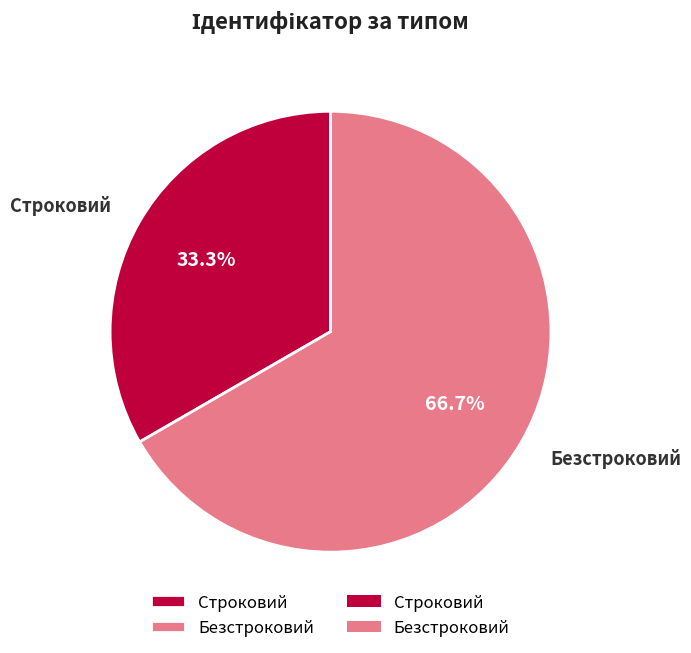

Which has a higher value, Строковий or Безстроковий?

Безстроковий